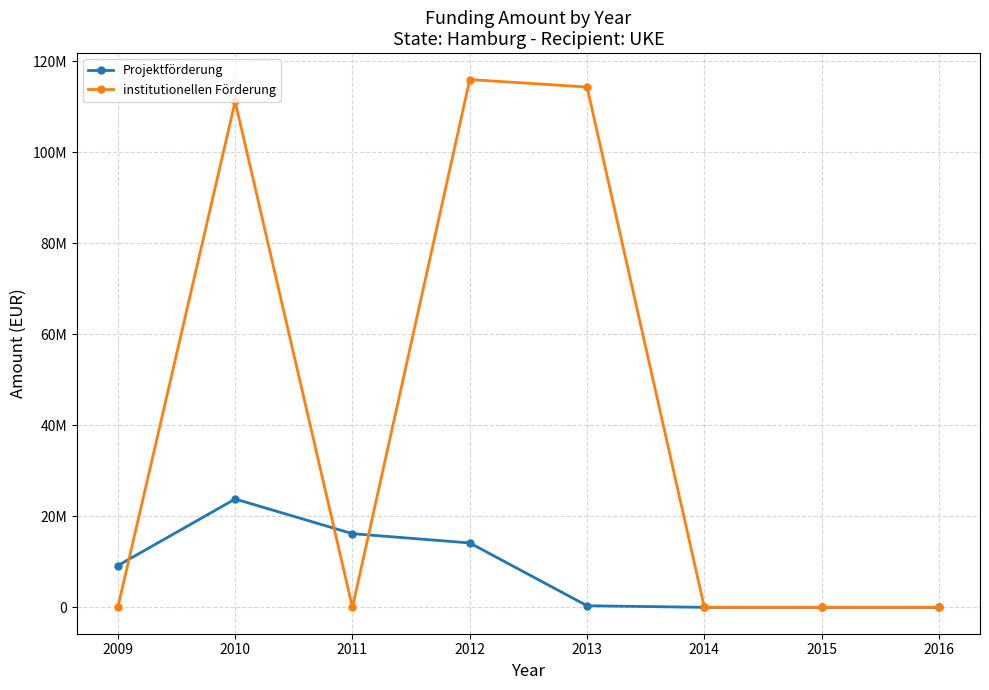

Between 2010 and 2016, which series saw the biggest shift?

institutionellen Förderung